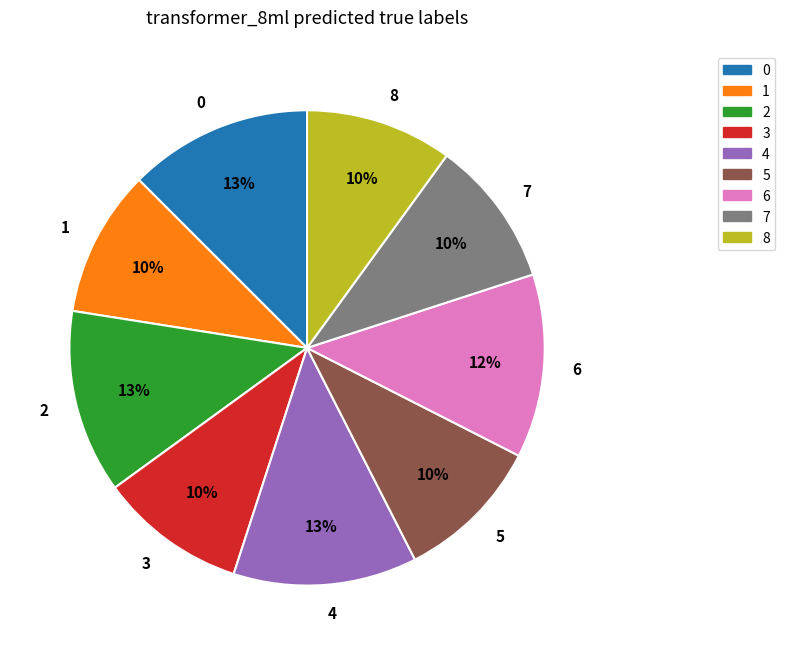

Is there any slice that represents more than half of the pie?

No